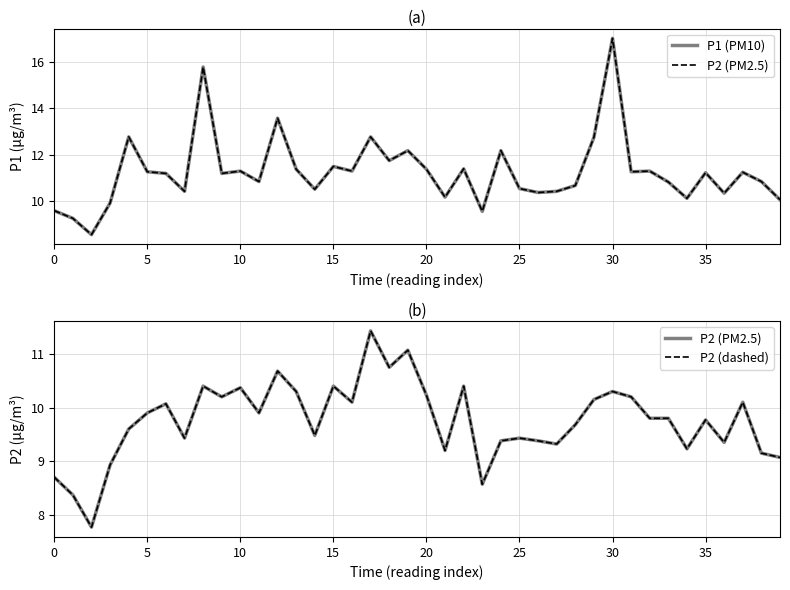

What is the maximum value for P2 (虚线)?

11.4